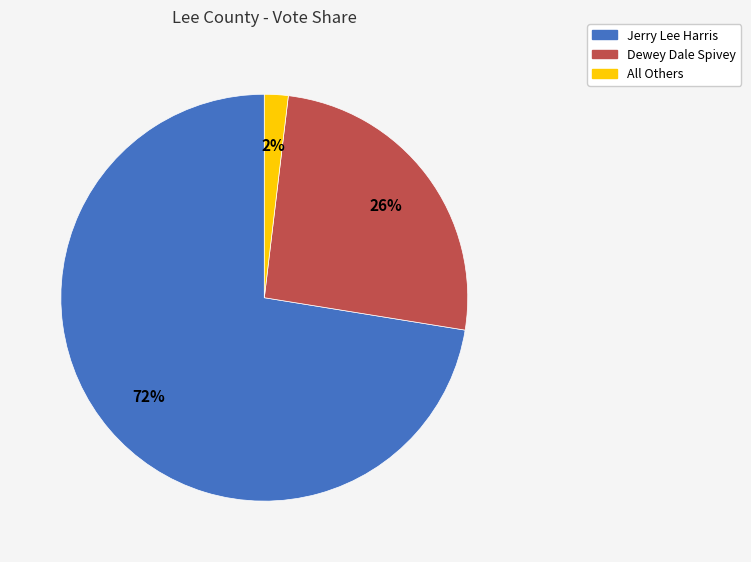

Is the sum of Jerry Lee Harris and All Others greater than half?

Yes